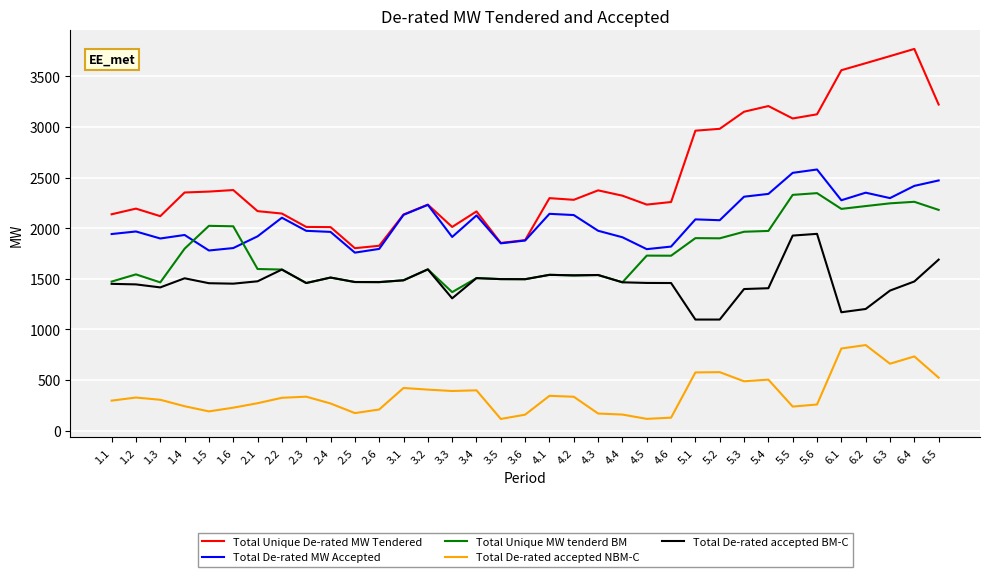

Which series has the widest spread of values?

Total Unique De-rated MW Tendered